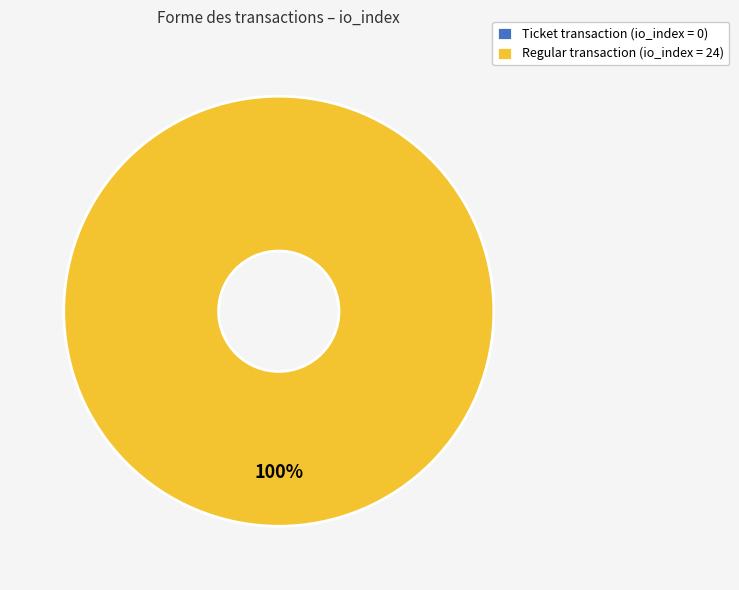

Count the number of slices in the pie.

2